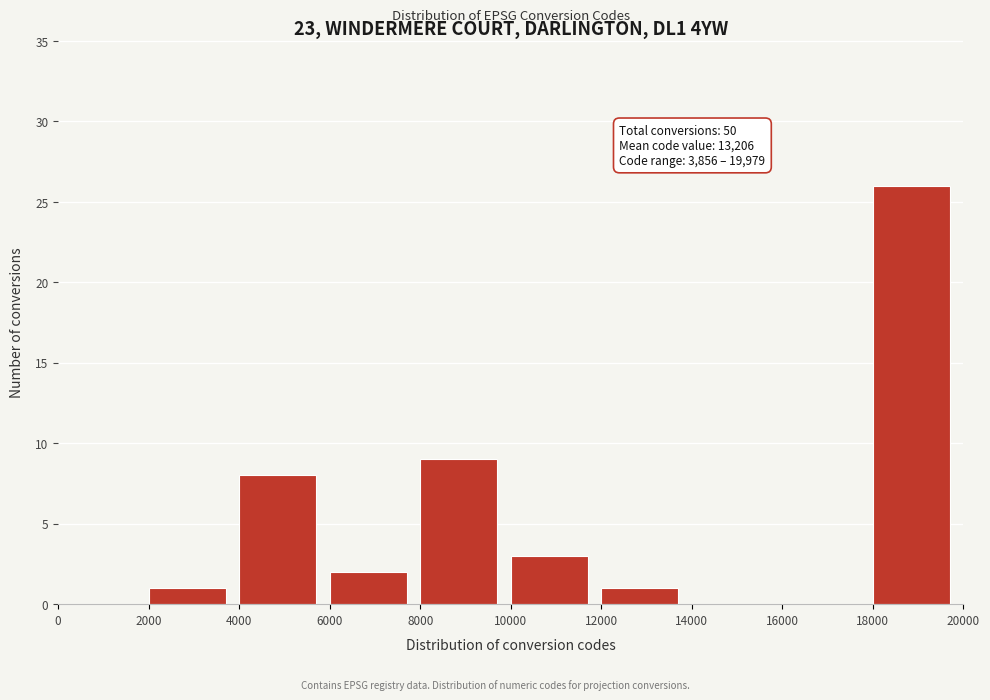

Which range on the x-axis has the tallest bar?

18000 to 20000